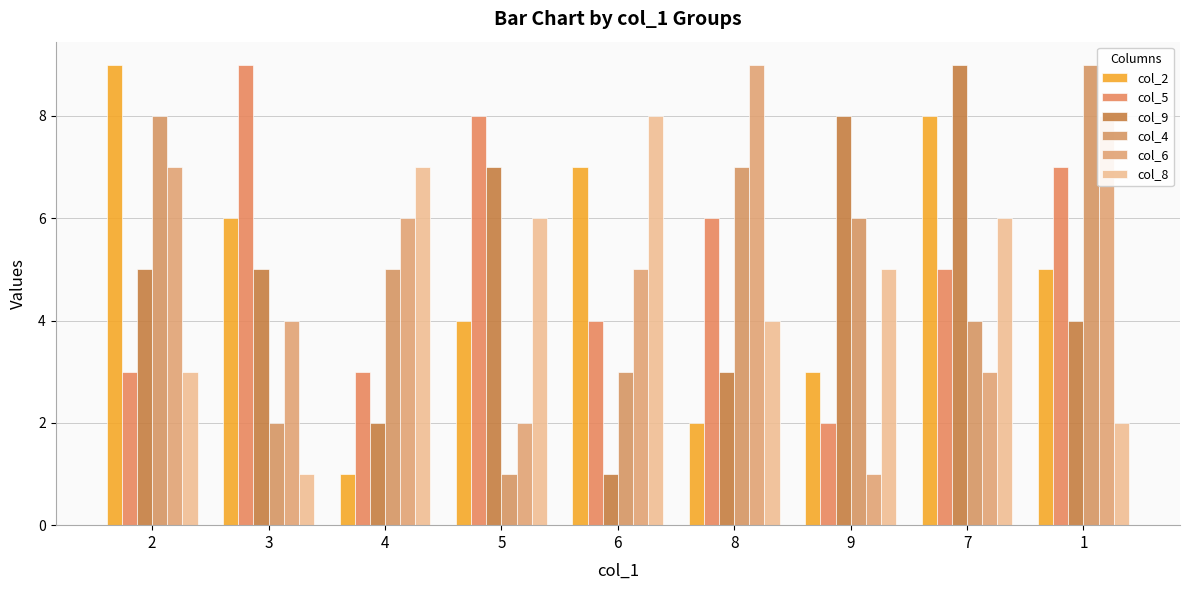

List the series in order of their peak value, lowest first.

col_8, col_2, col_5, col_9, col_4, col_6